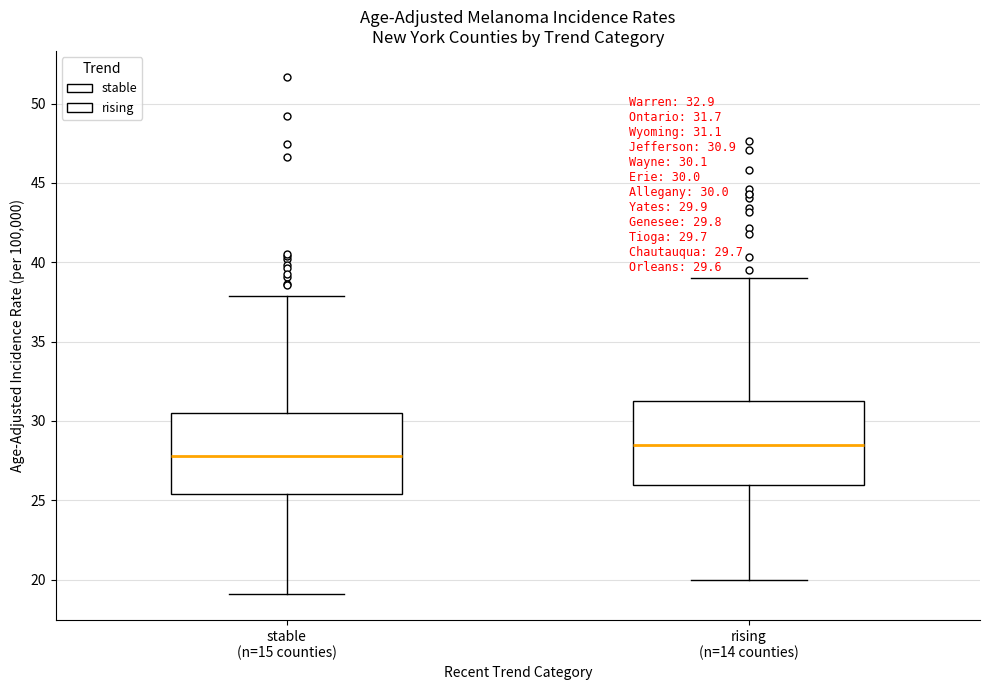

Which box has the lowest median line?

stable (n=15 counties)